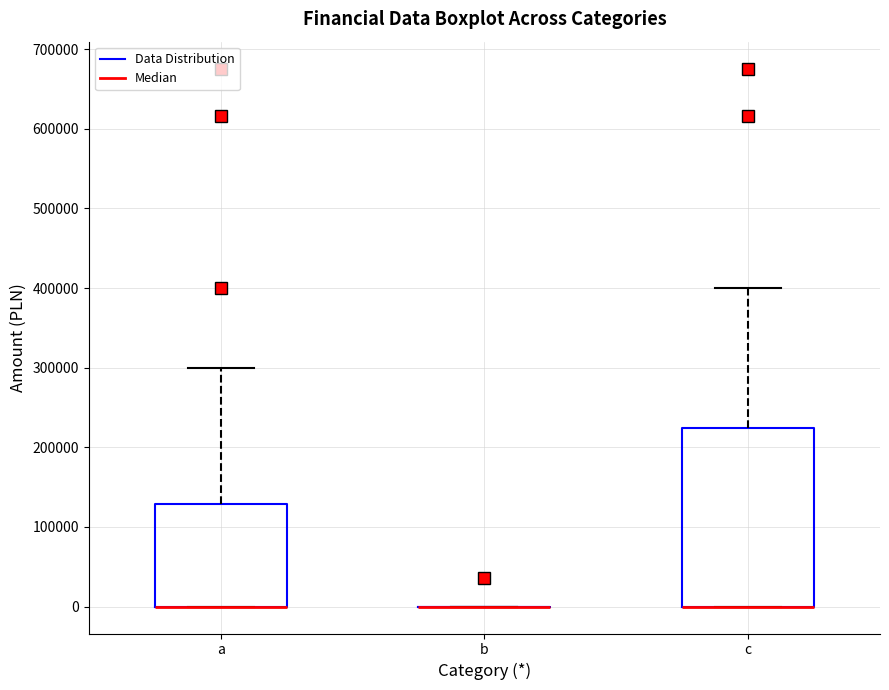

Which box is the tallest, from its lower edge to its upper edge?

c